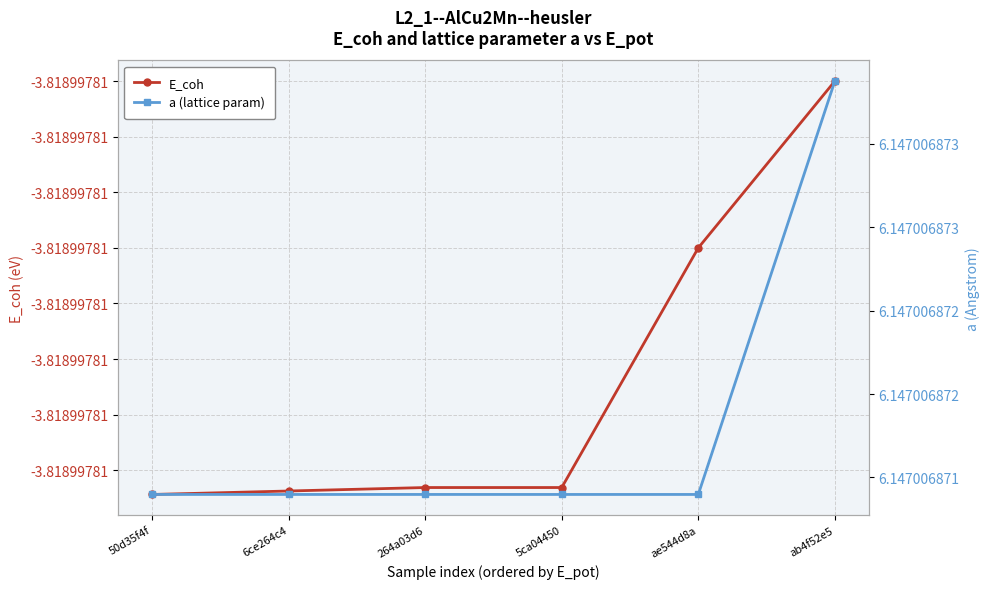

The value of a (lattice param) at 264a03d6 is 3.9. True or false?

False